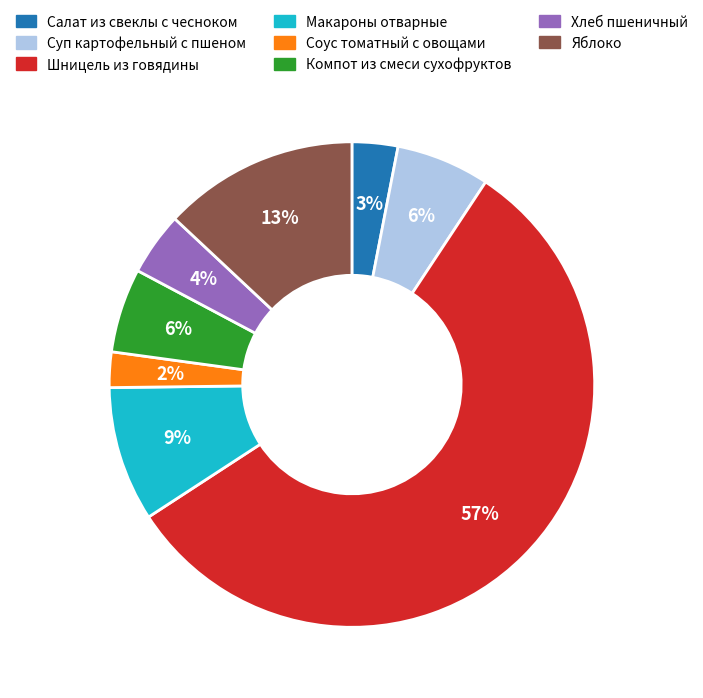

To the nearest percent, what is the difference between the Салат из свеклы с чесноком and Суп картофельный с пшеном slice percentages?

3%